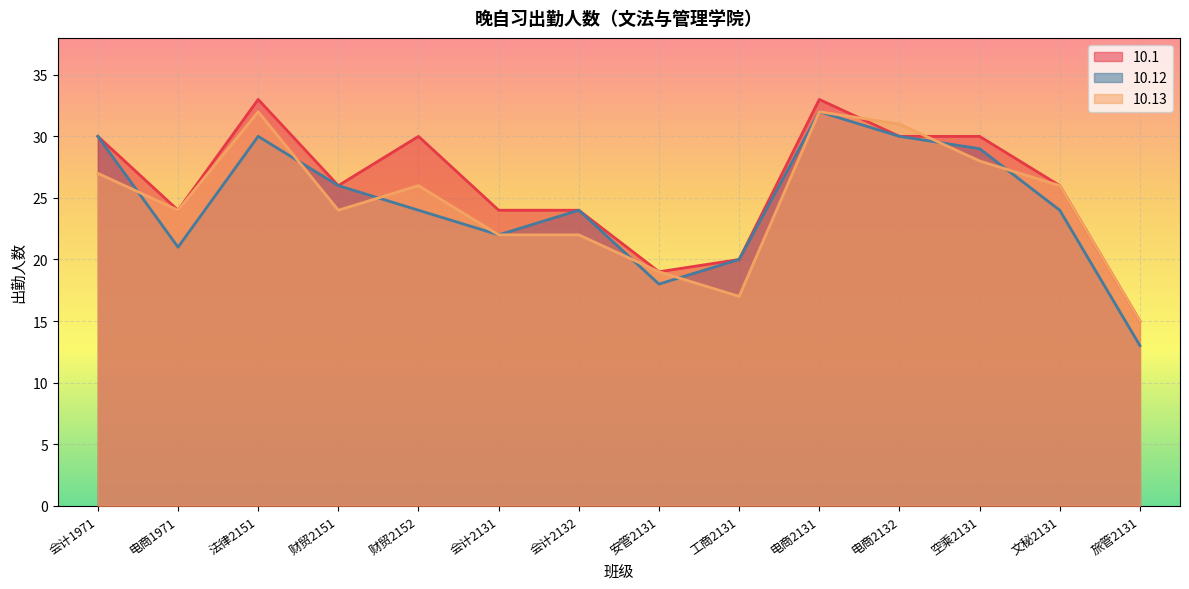

What is the approximate value of 10.13 at 旅管2131?

15